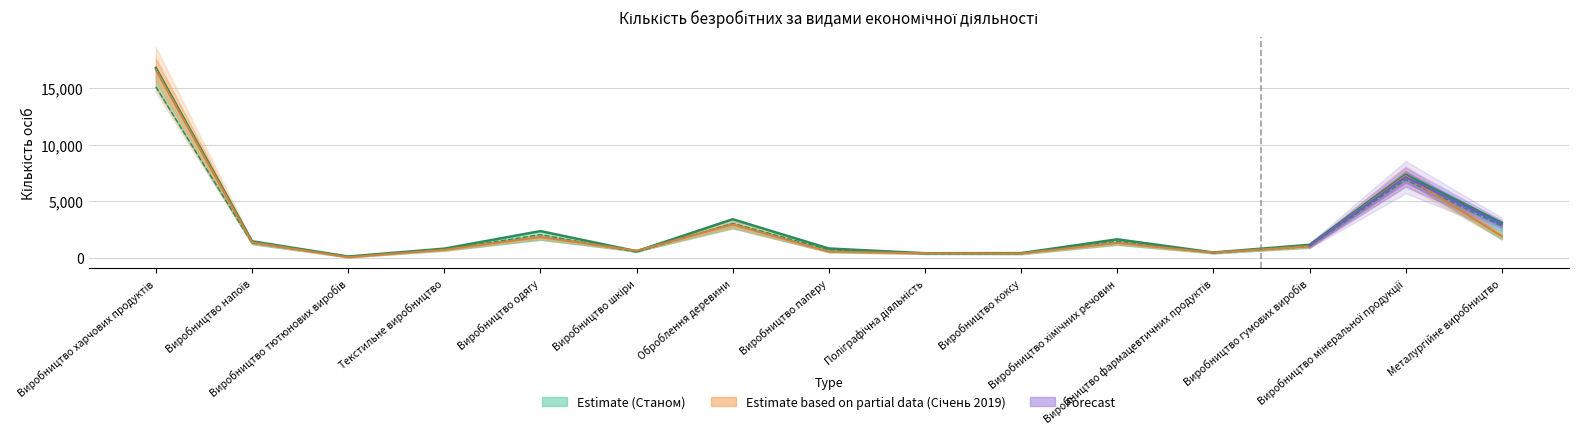

What position from the left is Виробництво харчових продуктів?

1